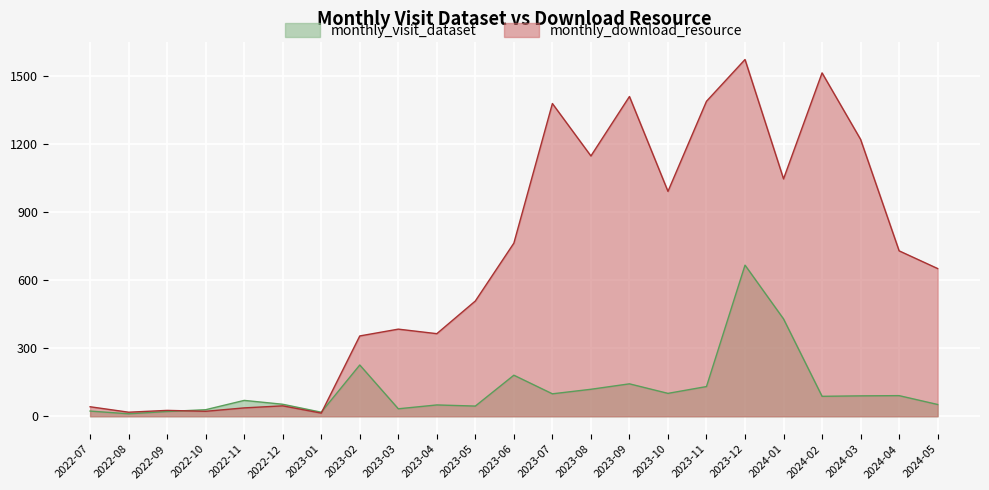

True or false: monthly_visit_dataset and monthly_download_resource cross at least once.

True